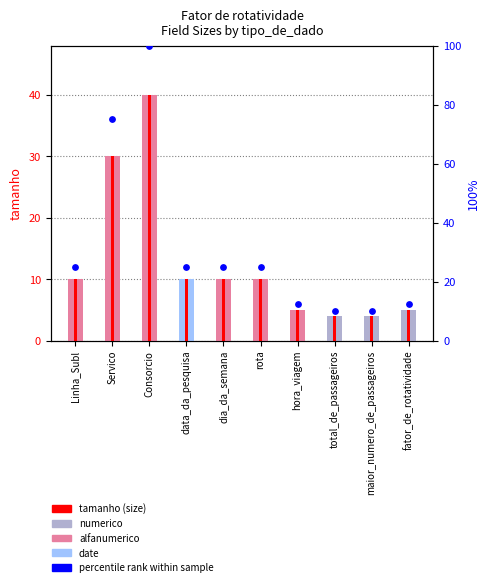

At how many categories does at least one series exceed 27?

2